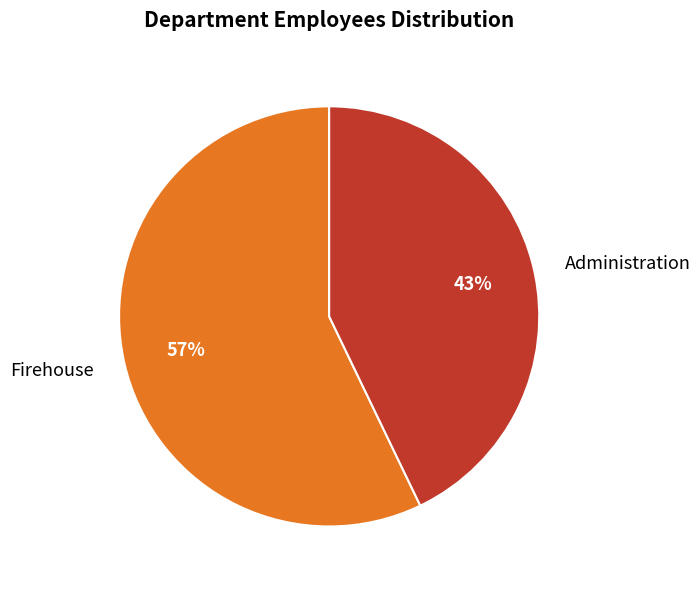

What percentage is the Firehouse slice, to the nearest percent?

57%